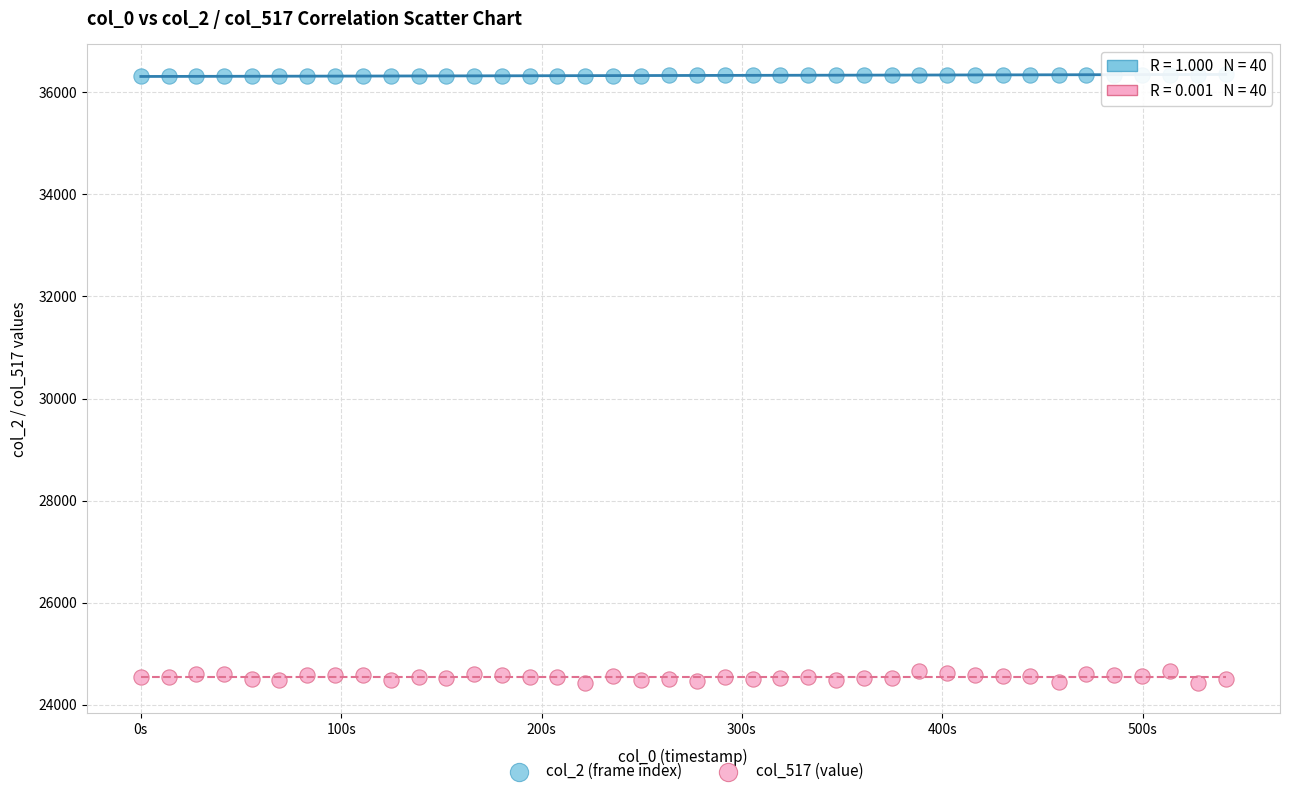

Across all data points, what is the range of Y values (max minus min)?

11927